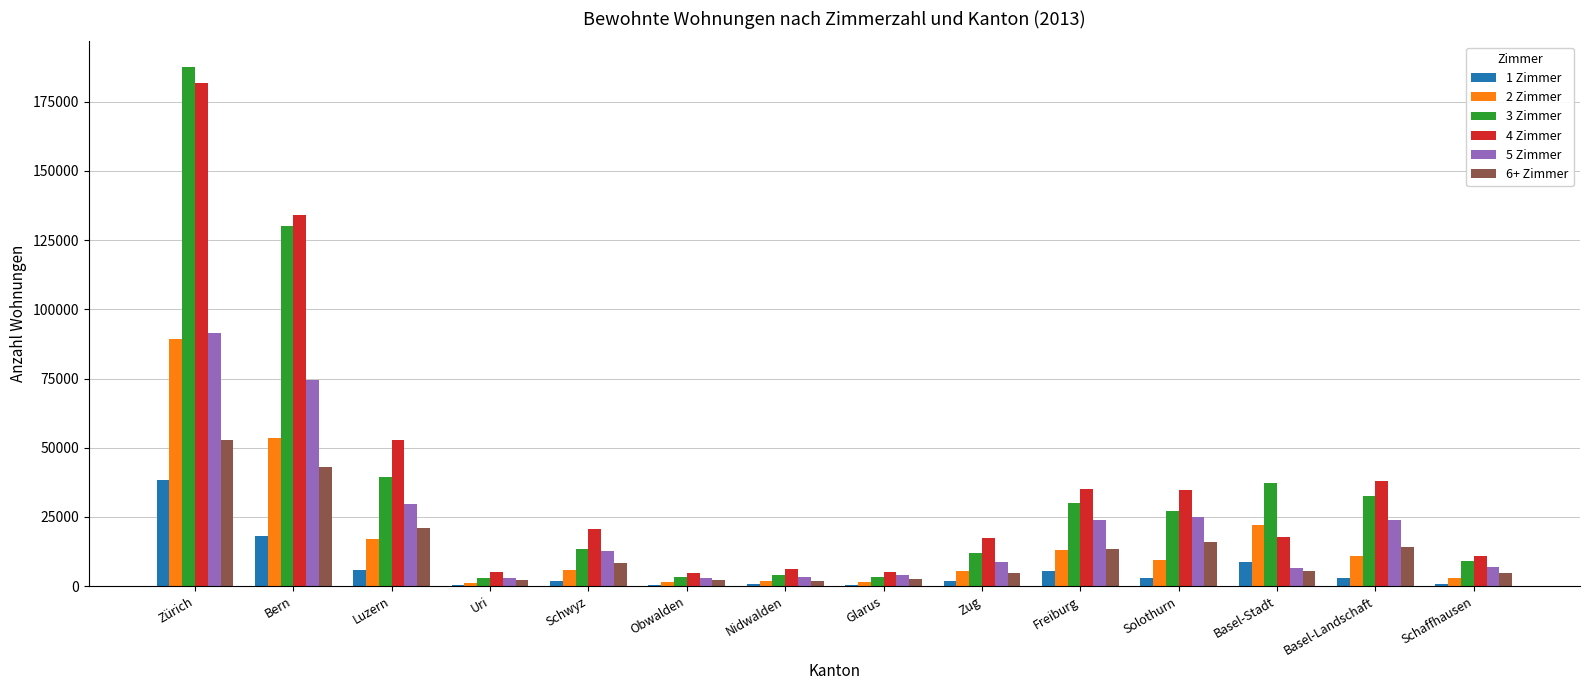

What is the sum of all 1 Zimmer values?

88815